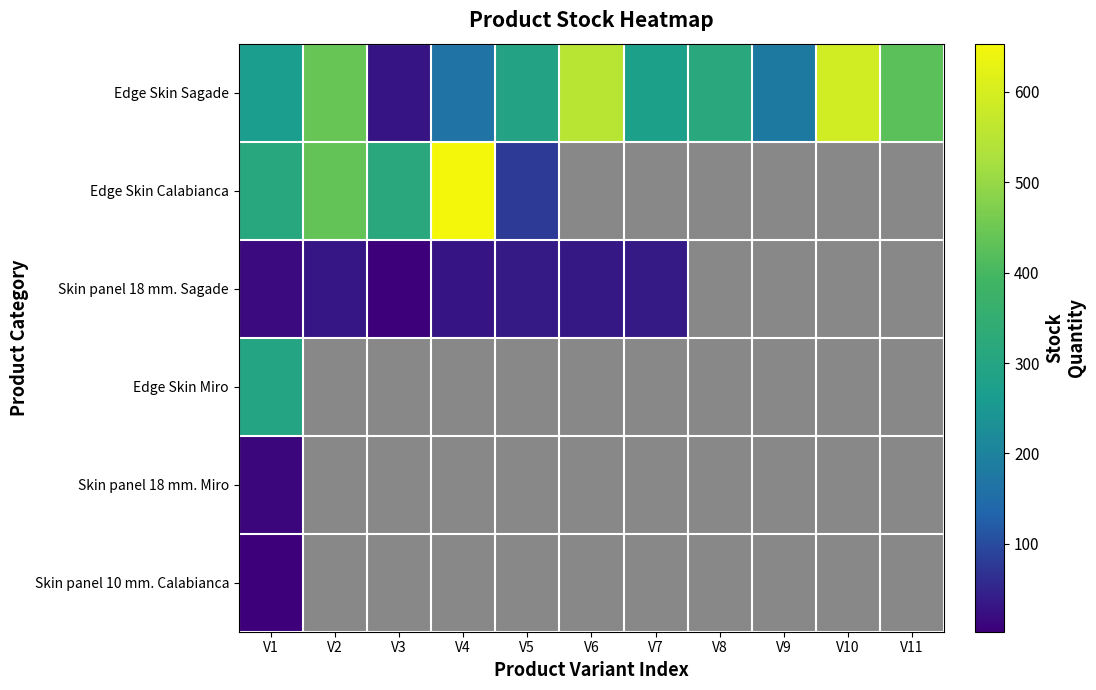

What is the spread (max minus min) of values at V6?

513.0